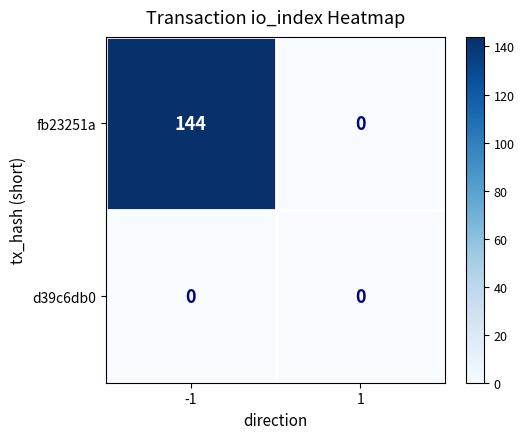

At how many categories does at least one series exceed 118?

1